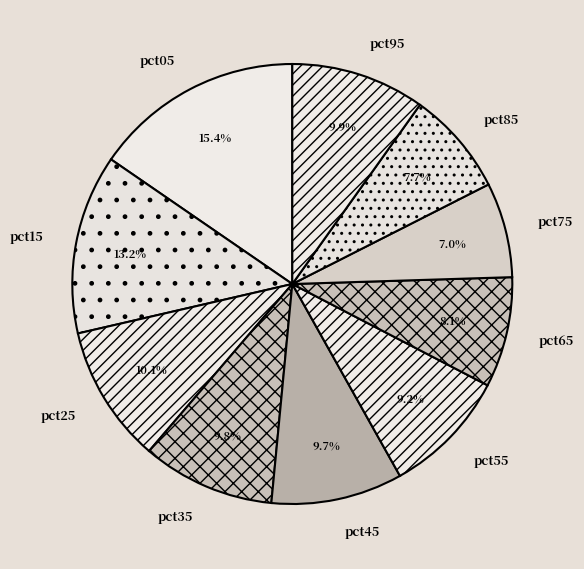

What is the ratio of the value at pct85 to the value at pct95?

0.8